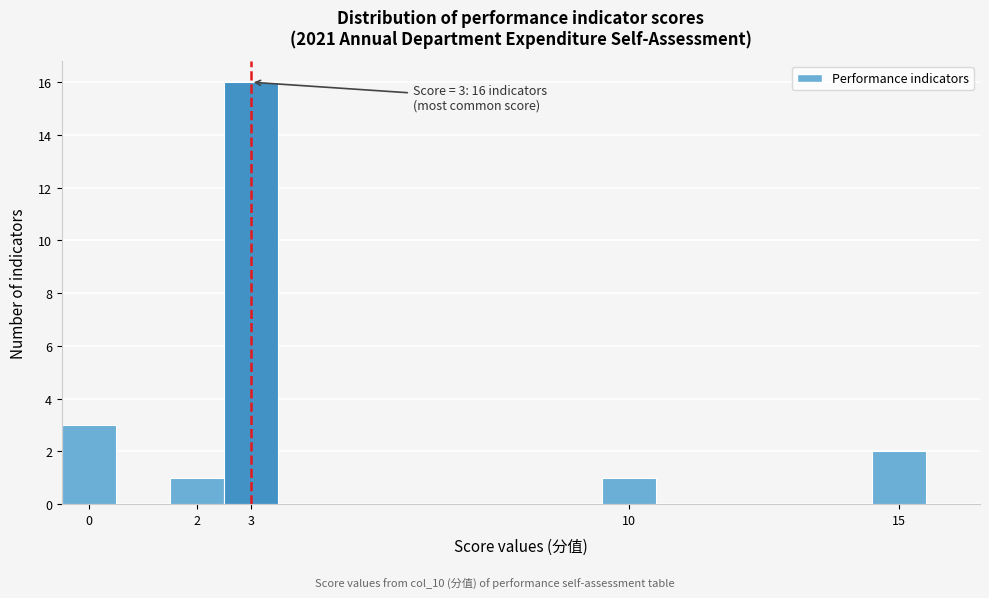

Over which range of the x-axis is the bar tallest?

2.5 to 3.5